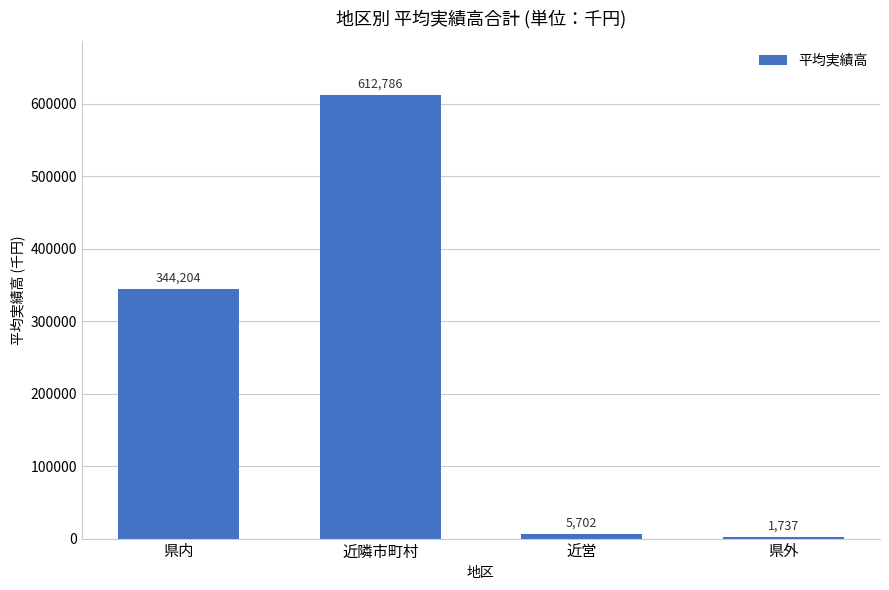

Approximately how many times larger is the value at 近隣市町村 compared to 県内?

1.8